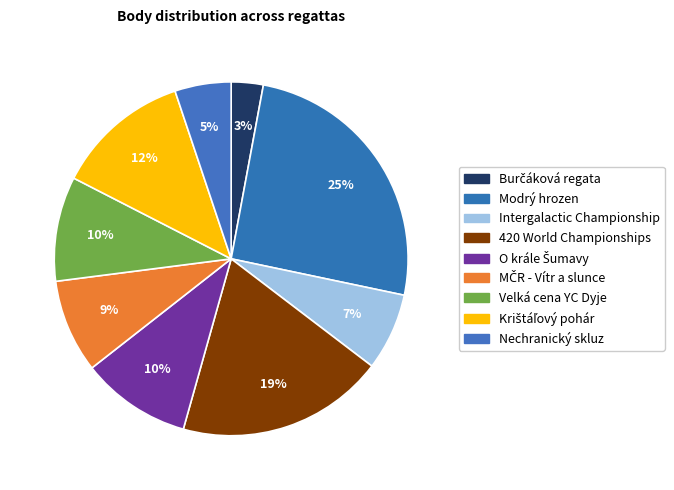

How much of the chart is everything except Krištáľový pohár?

87.7%